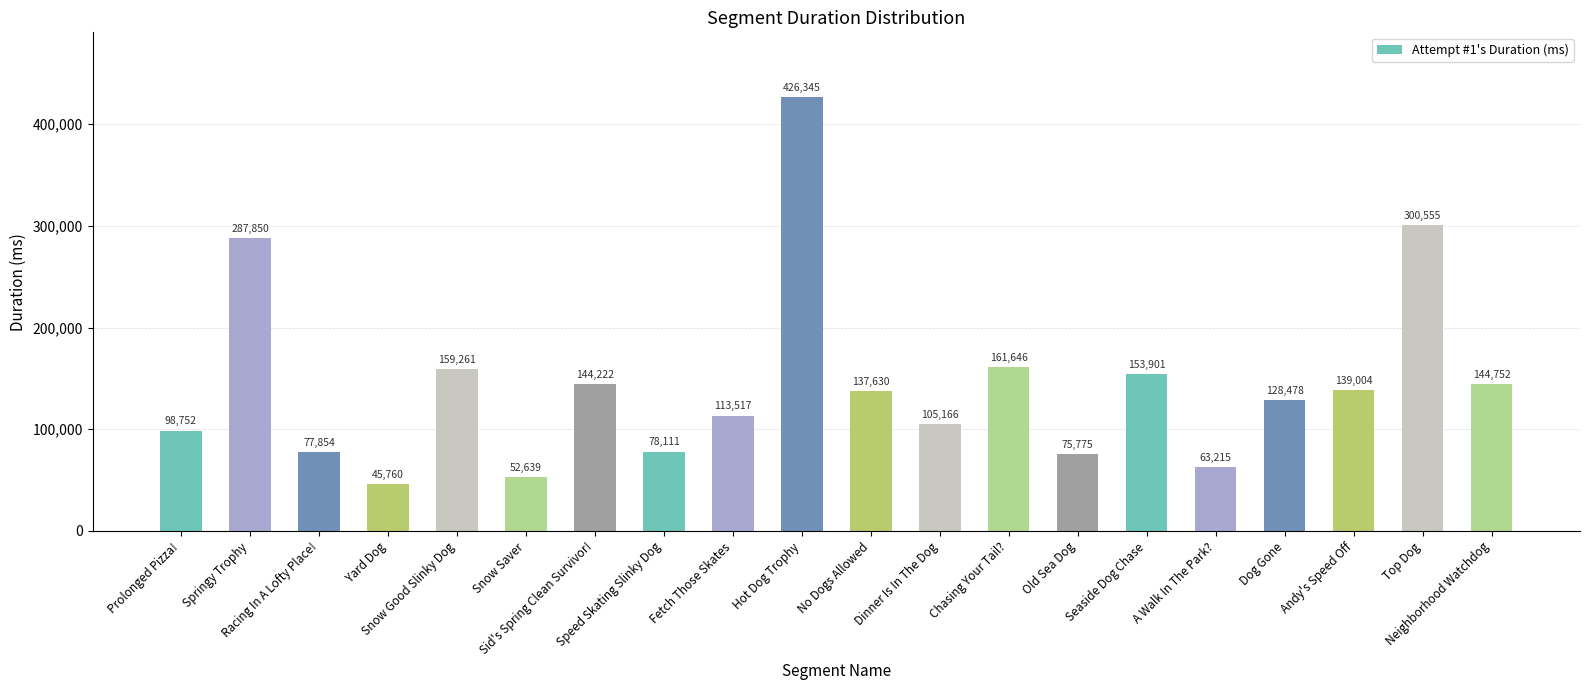

Where does the data first go above 137630?

Springy Trophy